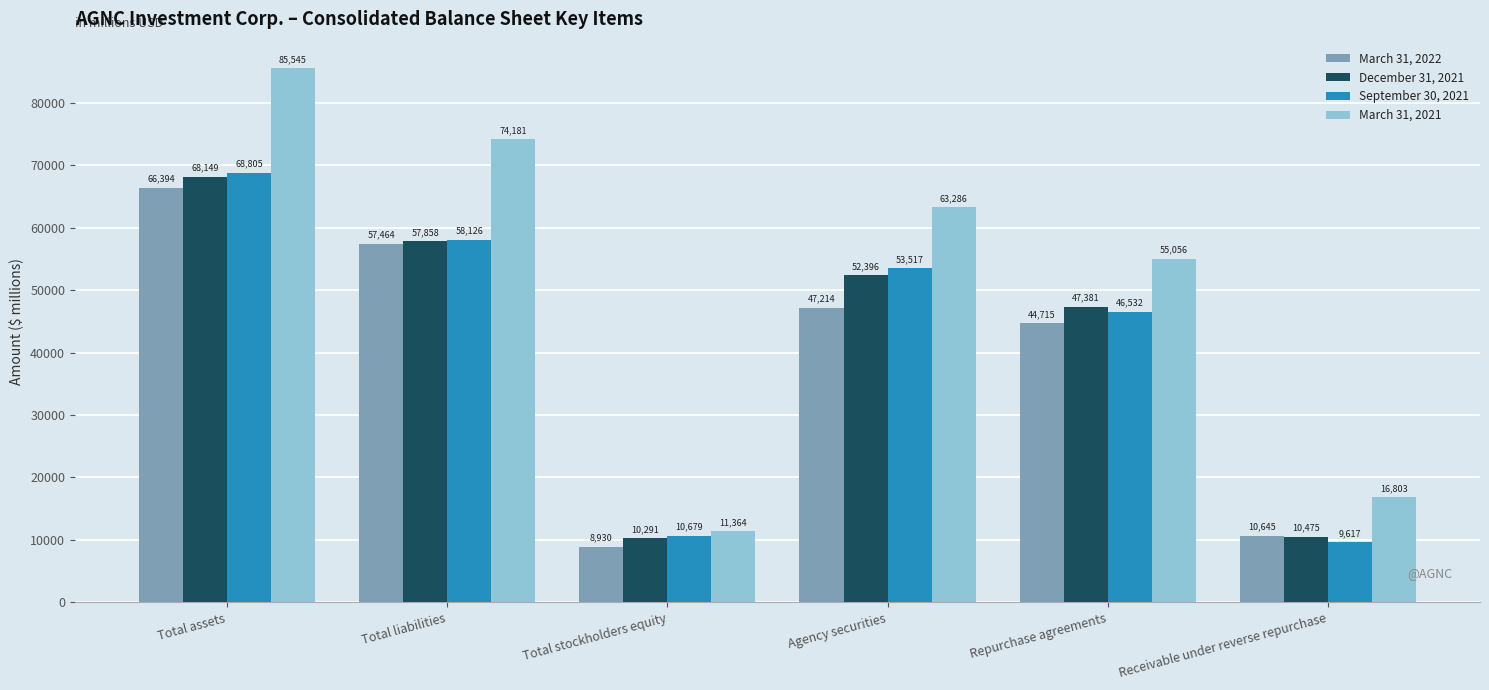

What is the sum of all March 31, 2022 values?

235362